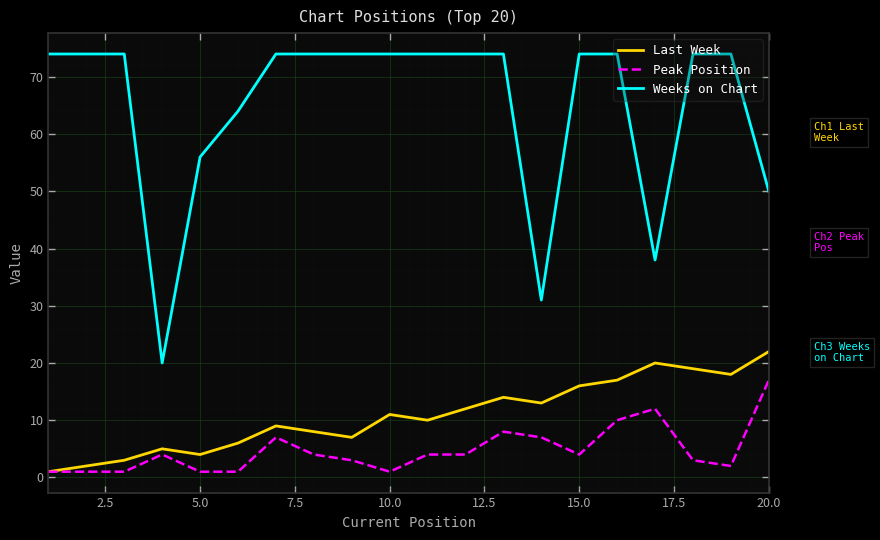

Reading left to right, what are all the values shown in this chart?

Last Week: 1	2	3	5	4	6	9	8	7	11	10	12	14	13	16	17	20	19	18	22
Peak Position: 1	1	1	4	1	1	7	4	3	1	4	4	8	7	4	10	12	3	2	17
Weeks on Chart: 74	74	74	20	56	64	74	74	74	74	74	74	74	31	74	74	38	74	74	50